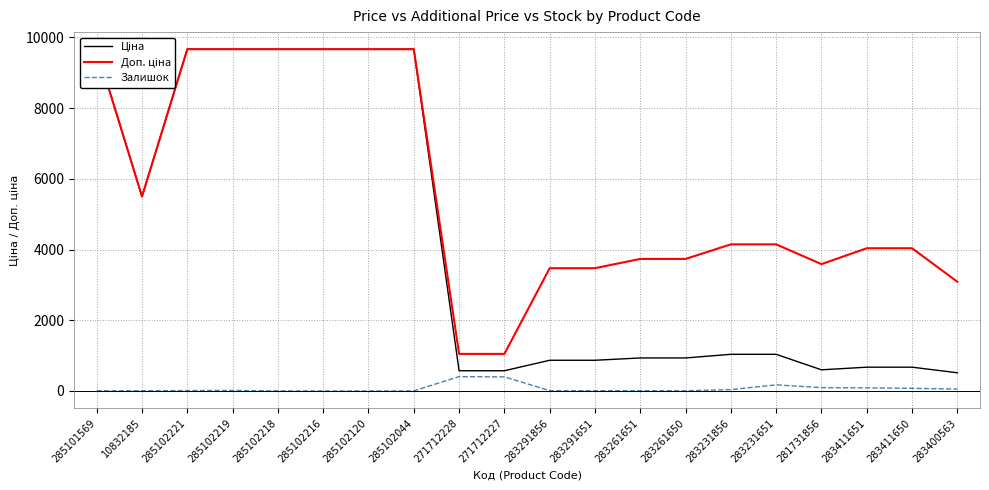

What is the difference between the maximum and minimum values in the Доп. ціна series?

8616.6